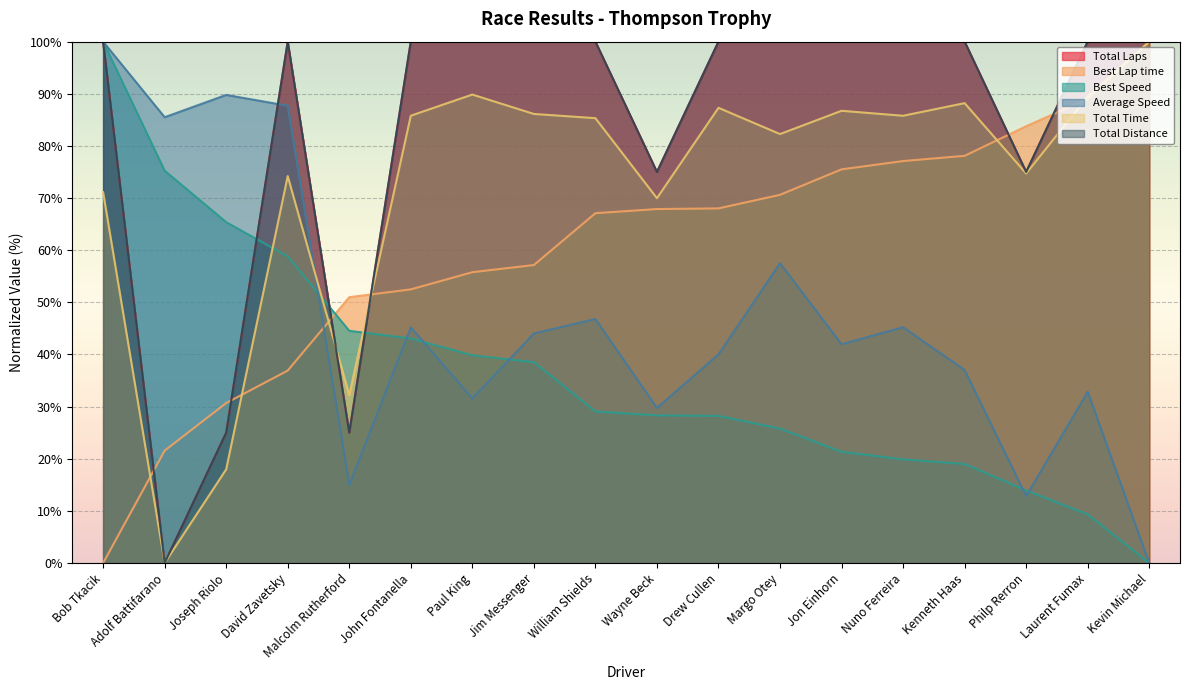

True or false: Total Distance and Total Time cross at least once.

True